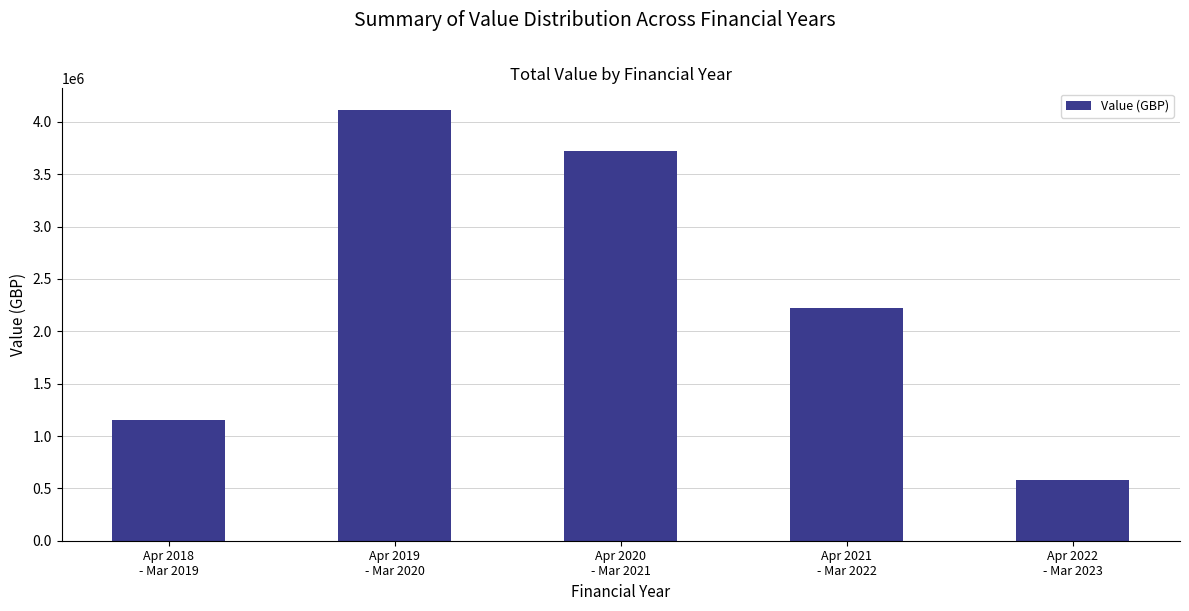

Reading right to left, extract all data points from this chart.

Apr 2022
- Mar 2023=576909	Apr 2021
- Mar 2022=2219156	Apr 2020
- Mar 2021=3725150	Apr 2019
- Mar 2020=4115023	Apr 2018
- Mar 2019=1150000